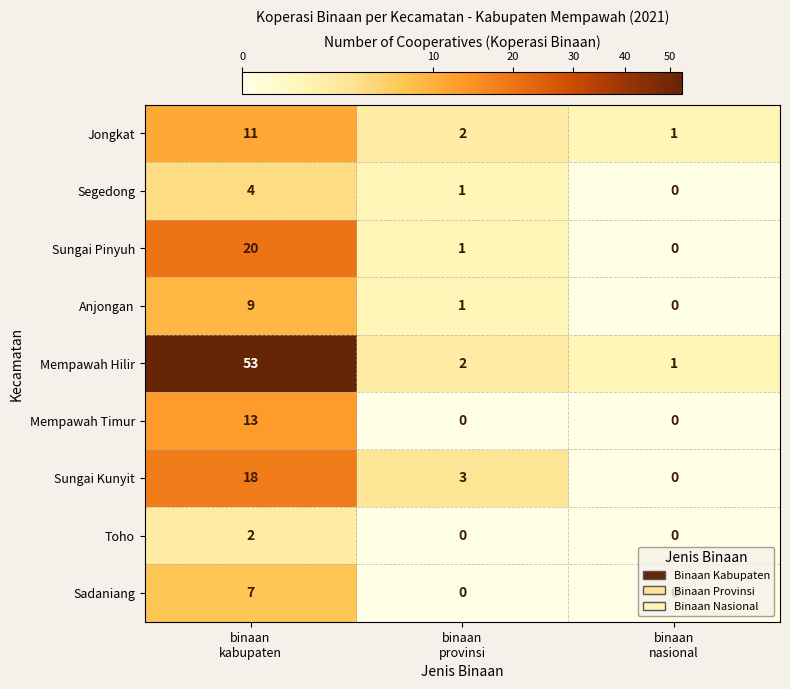

What is the average value of the Anjongan series?

3